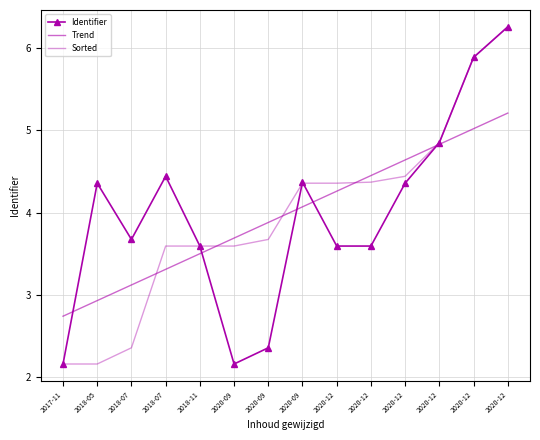

Reading left to right, extract all data points from this chart.

Identifier: 2017-11=2.2	2018-05=4.4	2018-07=3.7	2018-07=4.4	2018-11=3.6	2020-09=2.2	2020-09=2.4	2020-09=4.4	2020-12=3.6	2020-12=3.6	2020-12=4.4	2020-12=4.9	2020-12=5.9	2020-12=6.3
Trend: 2017-11=2.7	2018-05=2.9	2018-07=3.1	2018-07=3.3	2018-11=3.5	2020-09=3.7	2020-09=3.9	2020-09=4.1	2020-12=4.3	2020-12=4.5	2020-12=4.6	2020-12=4.8	2020-12=5.0	2020-12=5.2
Sorted: 2017-11=2.2	2018-05=2.2	2018-07=2.4	2018-07=3.6	2018-11=3.6	2020-09=3.6	2020-09=3.7	2020-09=4.4	2020-12=4.4	2020-12=4.4	2020-12=4.4	2020-12=4.9	2020-12=5.9	2020-12=6.3